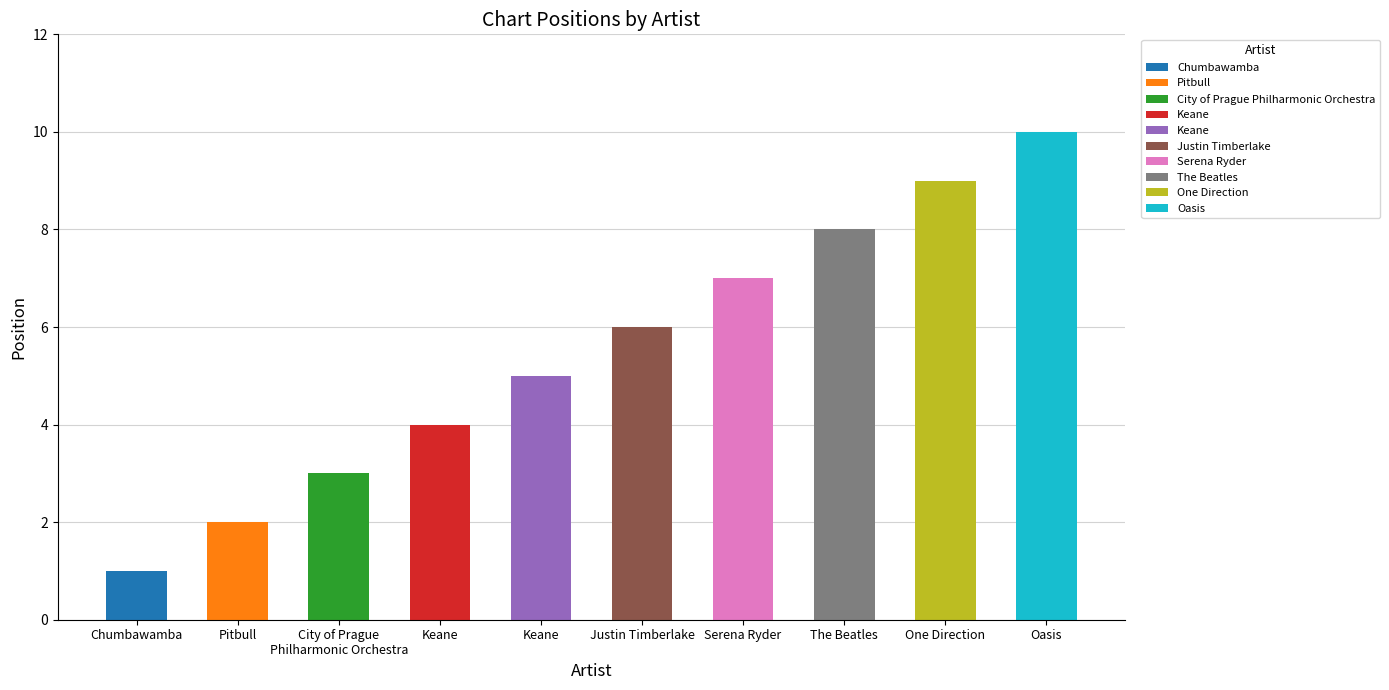

The value at Oasis is 10. True or false?

True